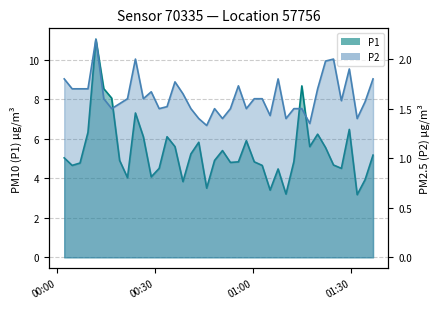

Is the value of P1 at 36 greater than the value of P2 at 31?

Yes